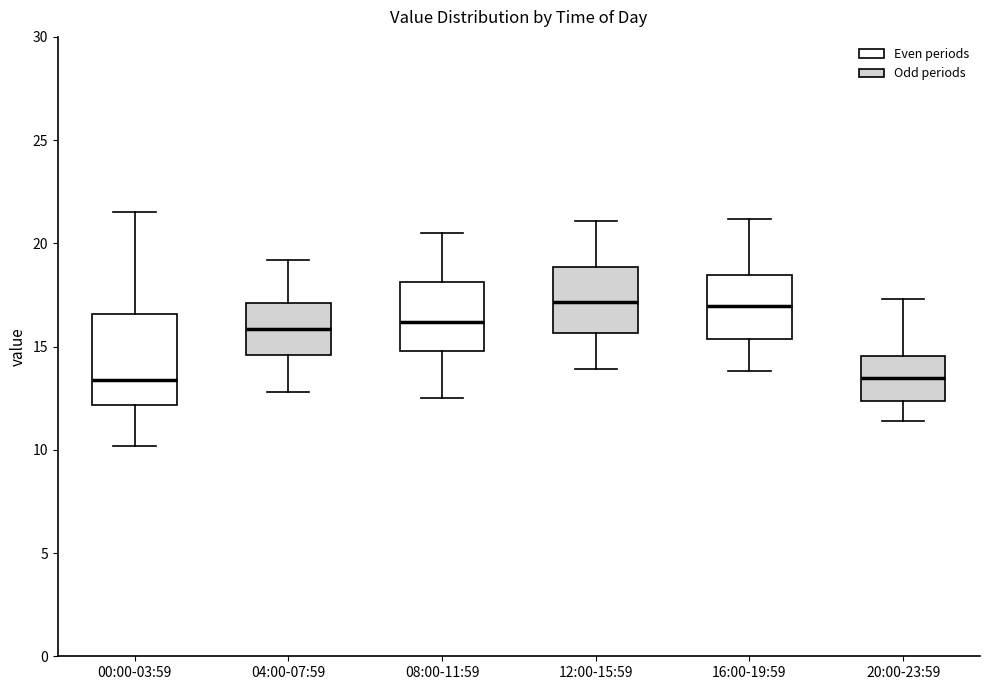

Reading left to right, transcribe this box plot: for each box, give where its median line is, the range the box spans, and where its two whiskers end, as read against the y-axis. The values are not printed on the chart, so give them approximately, as read against the axis.

00:00-03:59: median 13.5, box 12.0 to 16.5, whiskers 10.0 to 21.5
04:00-07:59: median 16.0, box 14.5 to 17.0, whiskers 13.0 to 19.0
08:00-11:59: median 16.0, box 15.0 to 18.0, whiskers 12.5 to 20.5
12:00-15:59: median 17.0, box 15.5 to 19.0, whiskers 14.0 to 21.0
16:00-19:59: median 17.0, box 15.5 to 18.5, whiskers 14.0 to 21.0
20:00-23:59: median 13.5, box 12.5 to 14.5, whiskers 11.5 to 17.5